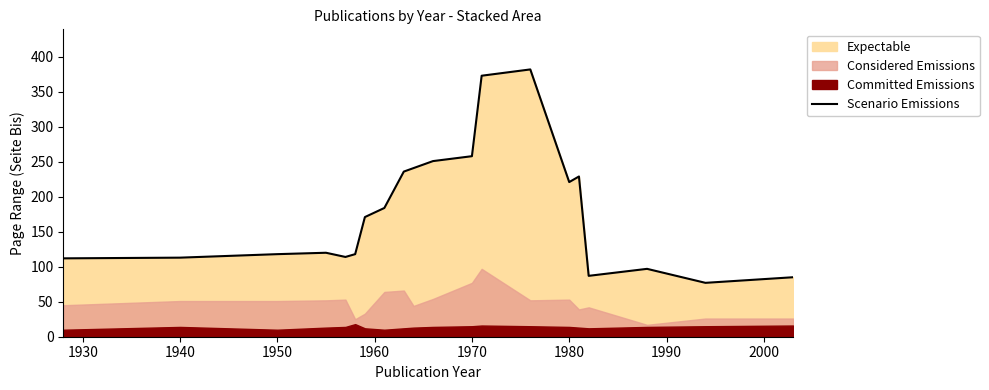

What is the maximum value for Scenario Emissions?

382